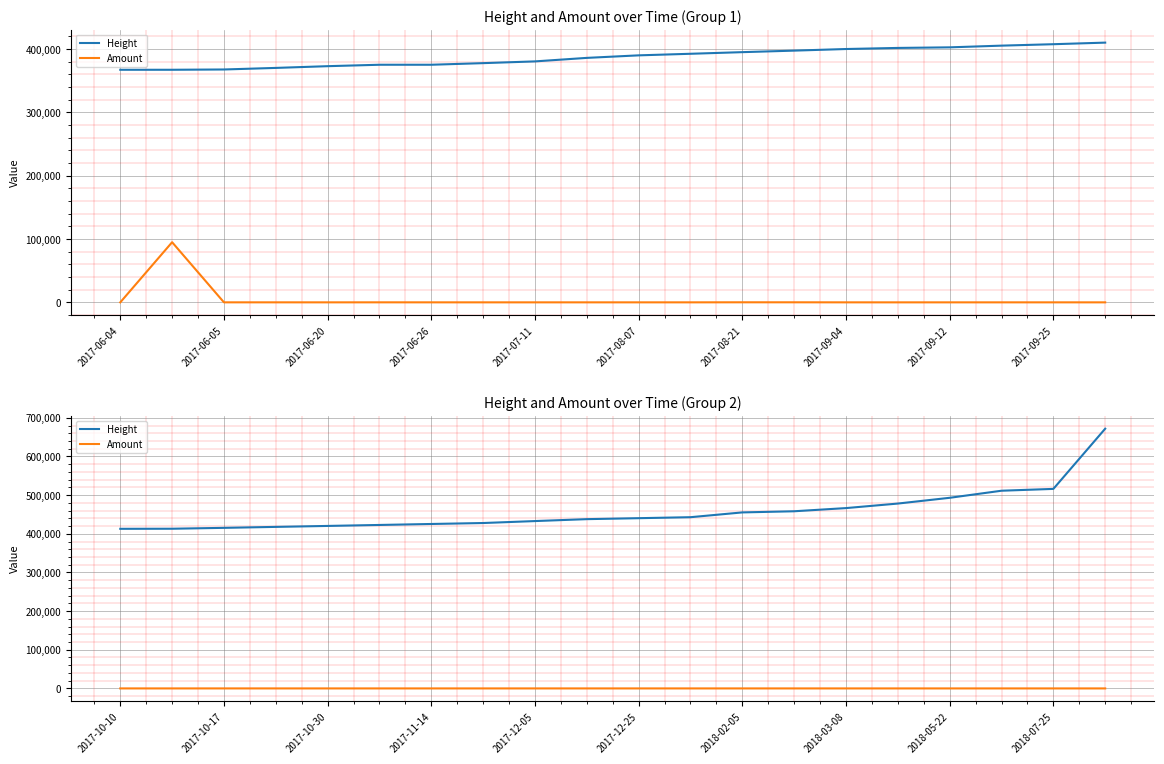

At how many categories does at least one series exceed 275985?

20